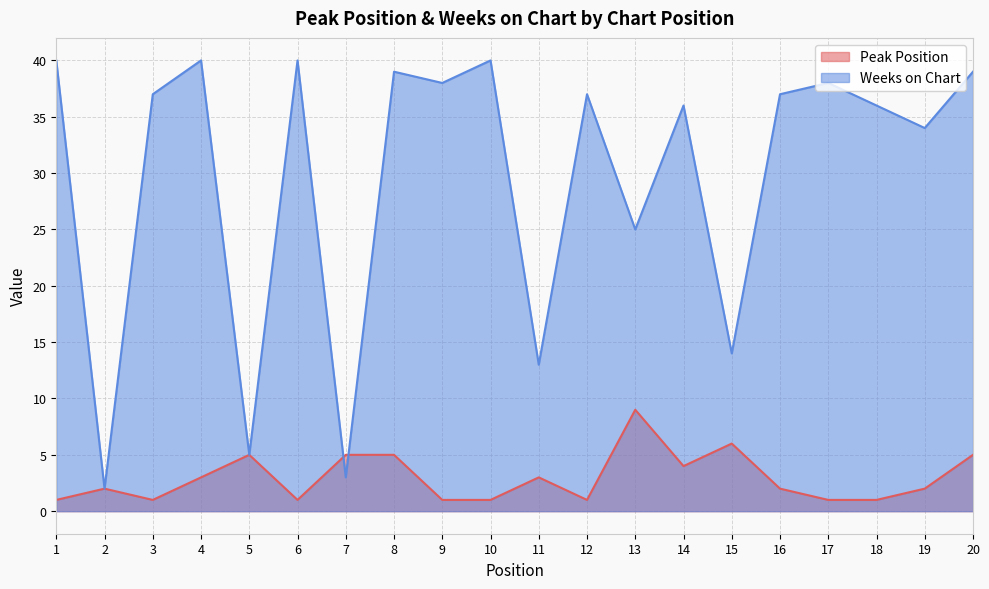

What is the greatest value displayed?

40